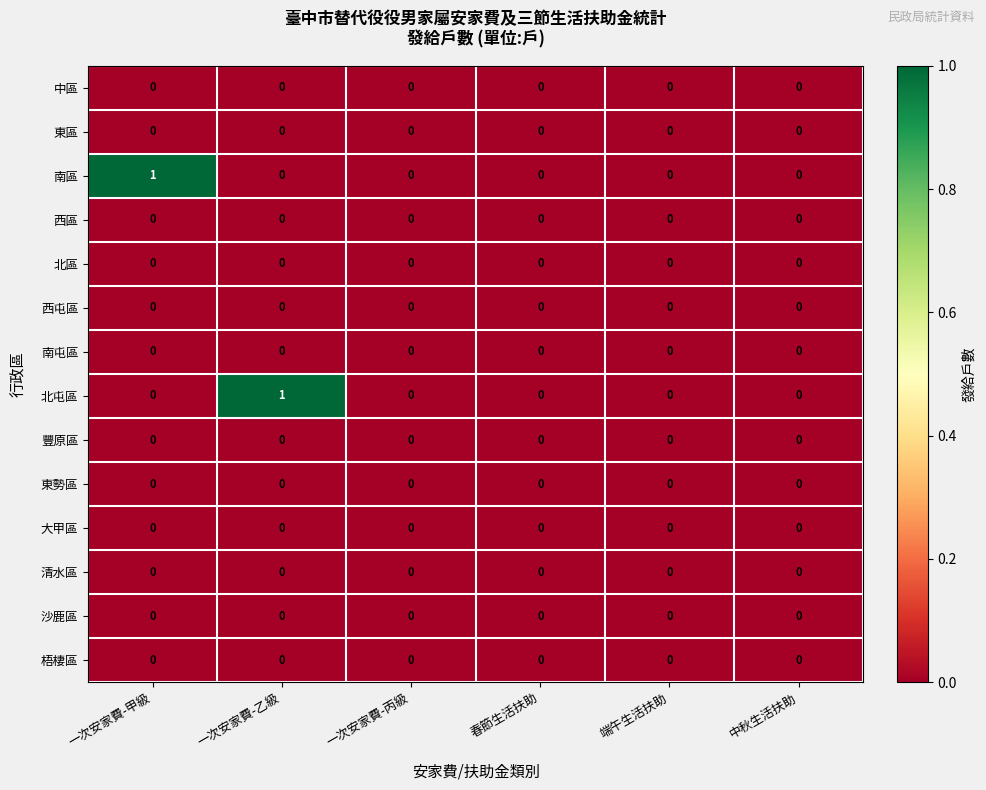

Which series changed the most between 一次安家費-乙級 and 端午生活扶助?

北屯區